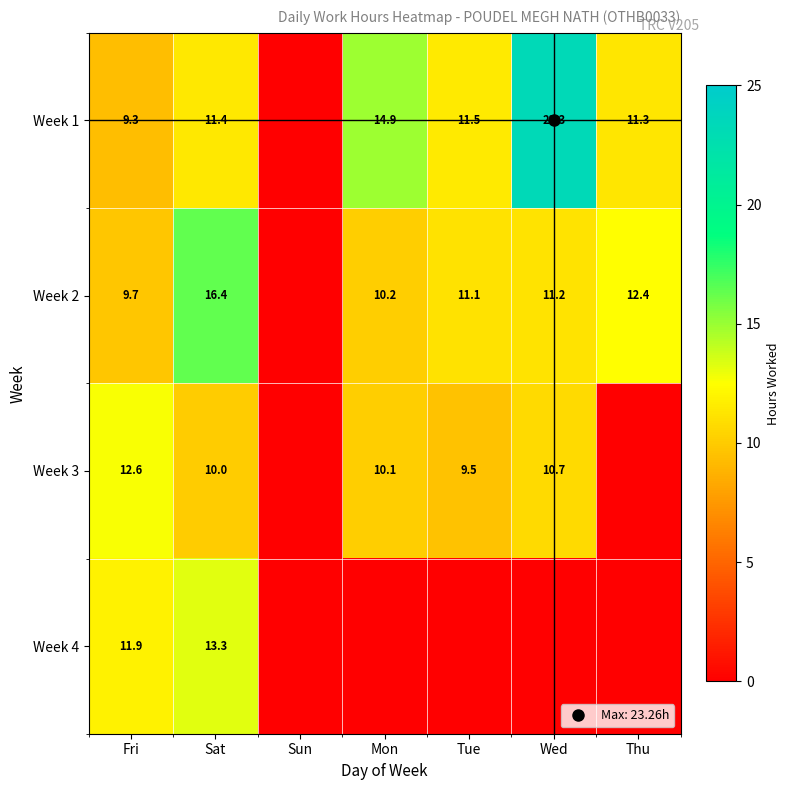

Between Tue and Wed, which series saw the biggest shift?

Week 1